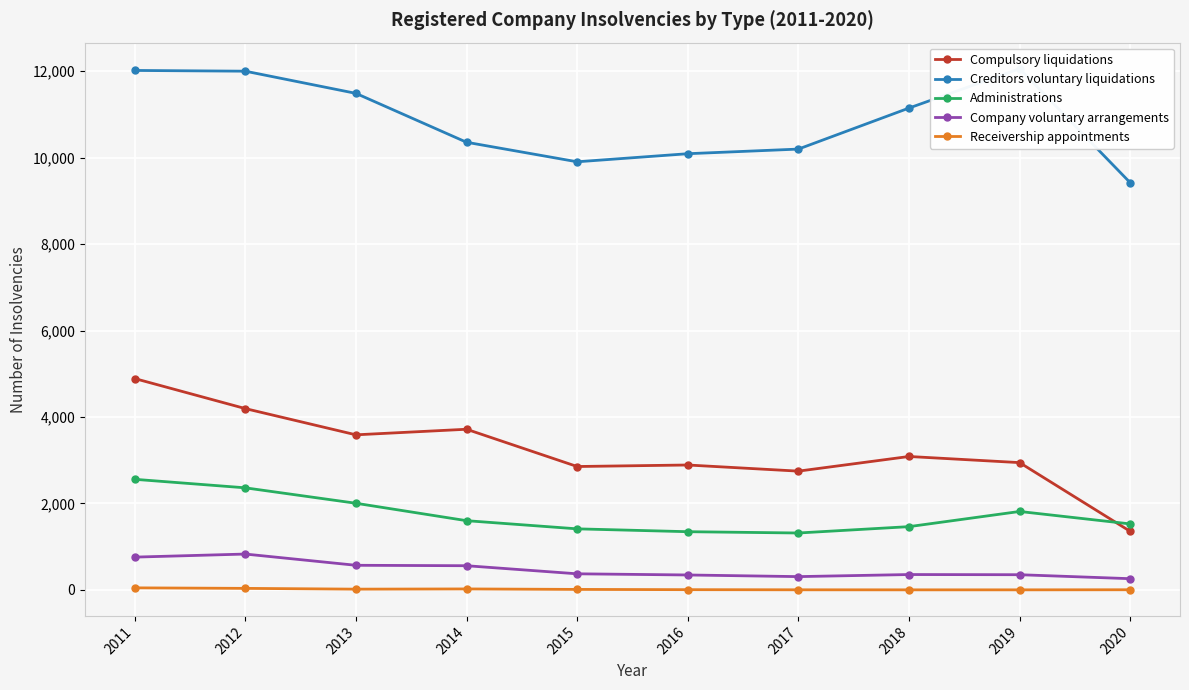

What is the total value across all series at 2015?

14552